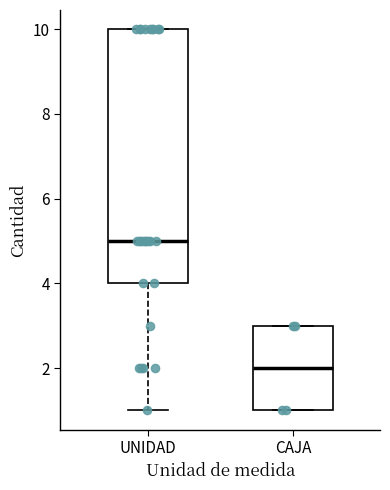

Which box has the highest median line?

UNIDAD